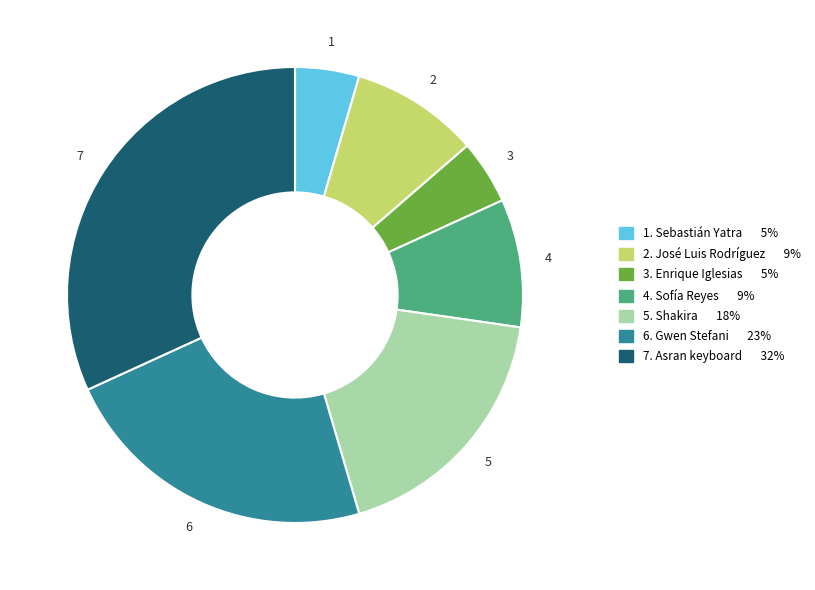

How many segments does this pie chart have?

7